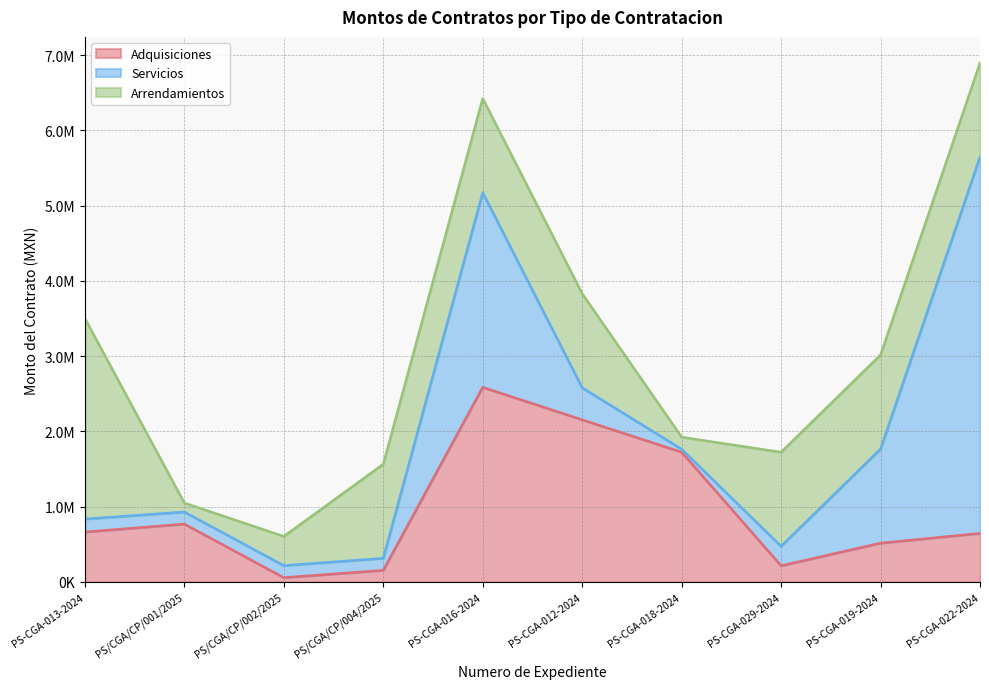

Which has a higher value, PS-CGA-019-2024 or PS-CGA-022-2024?

PS-CGA-022-2024